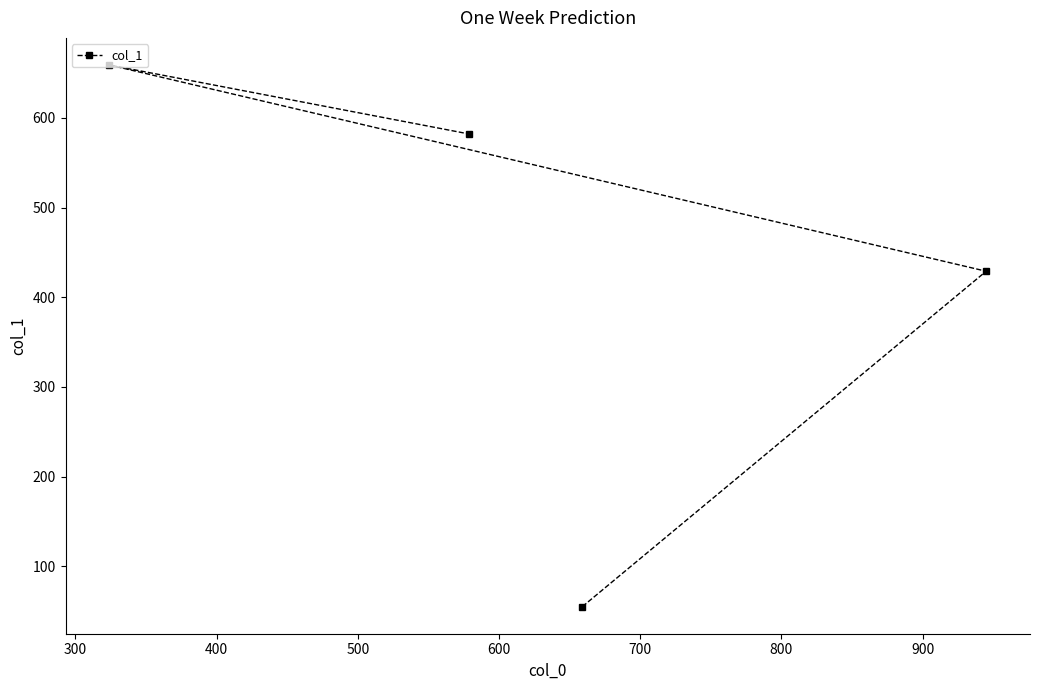

What is the sum of all values?

1725